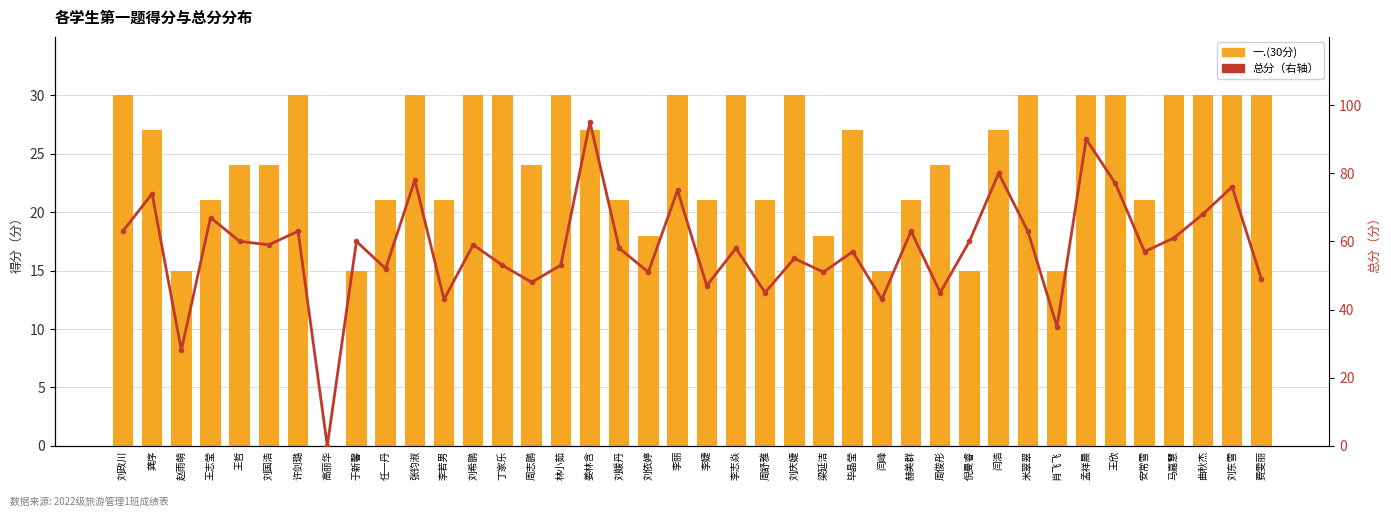

The value of 一.(30分) at 刘庆婕 is 21. True or false?

False